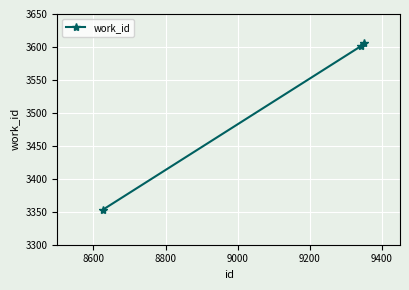

What is the value of the 2nd point from the left?

3601